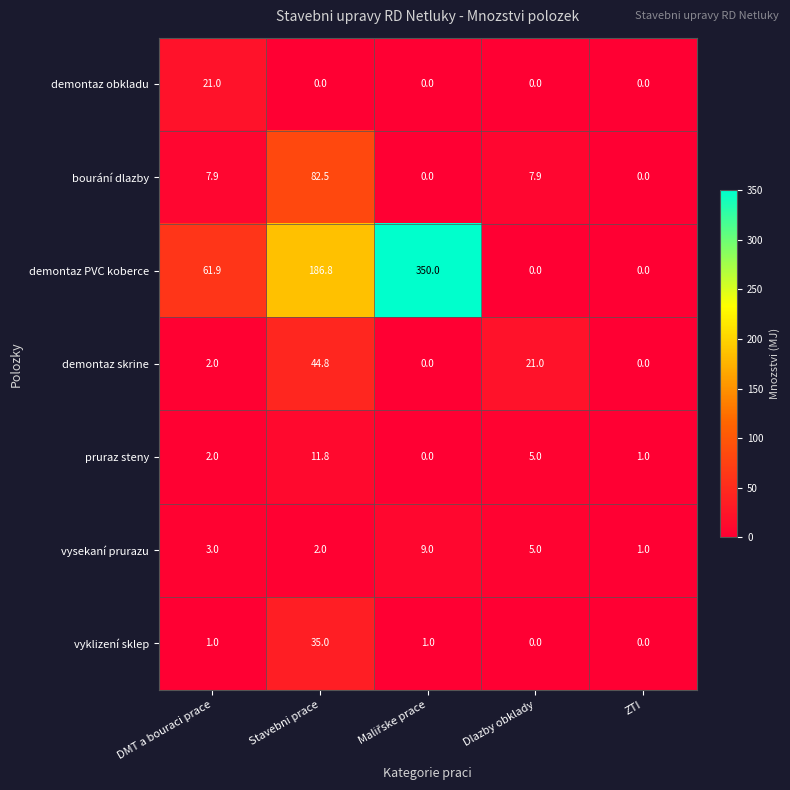

Which series has the largest range (max minus min)?

demontaz PVC koberce